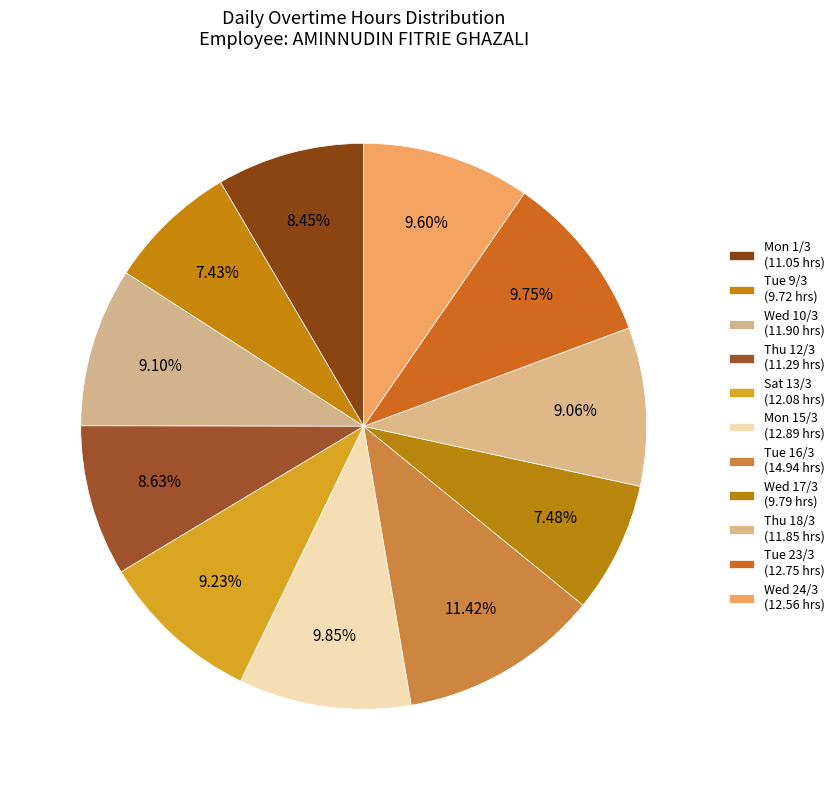

How many segments does this pie chart have?

11